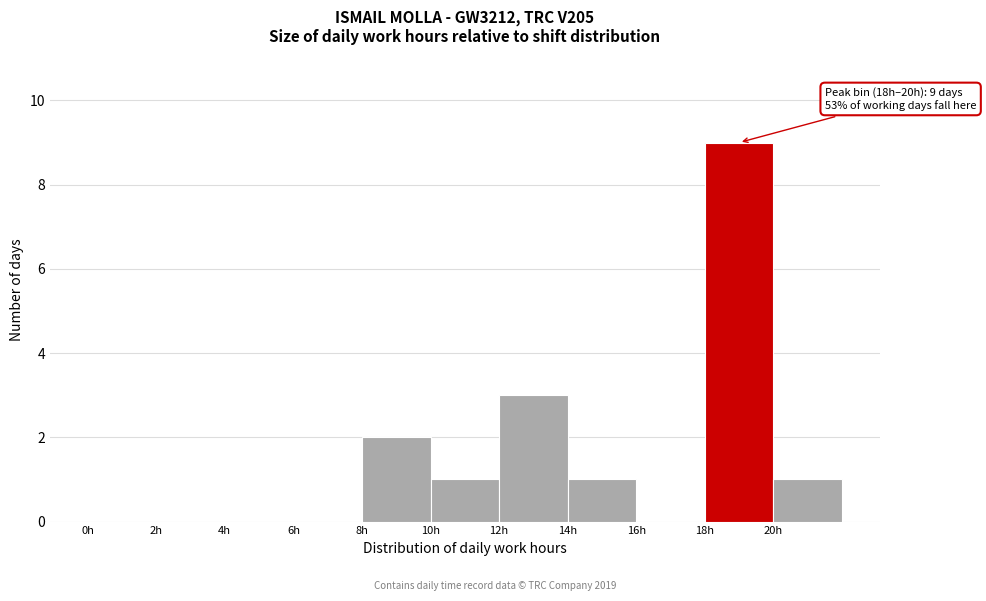

Over which range of the x-axis is the bar tallest?

18 to 20